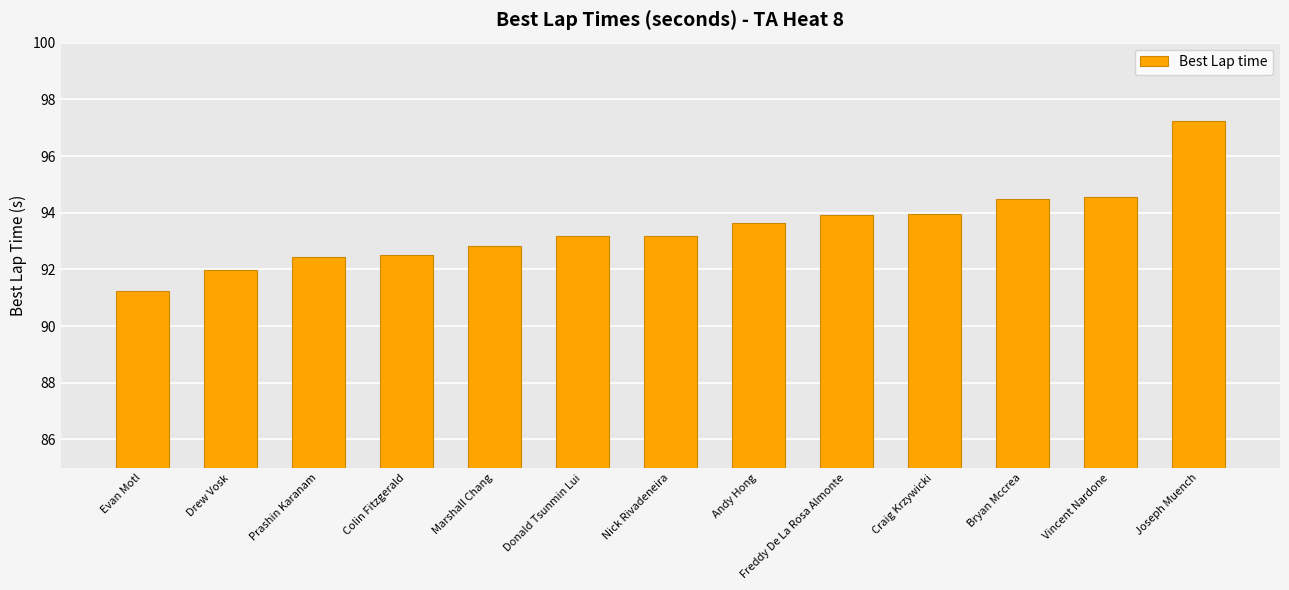

True or false: the data shows 93.6 at Andy Hong.

True